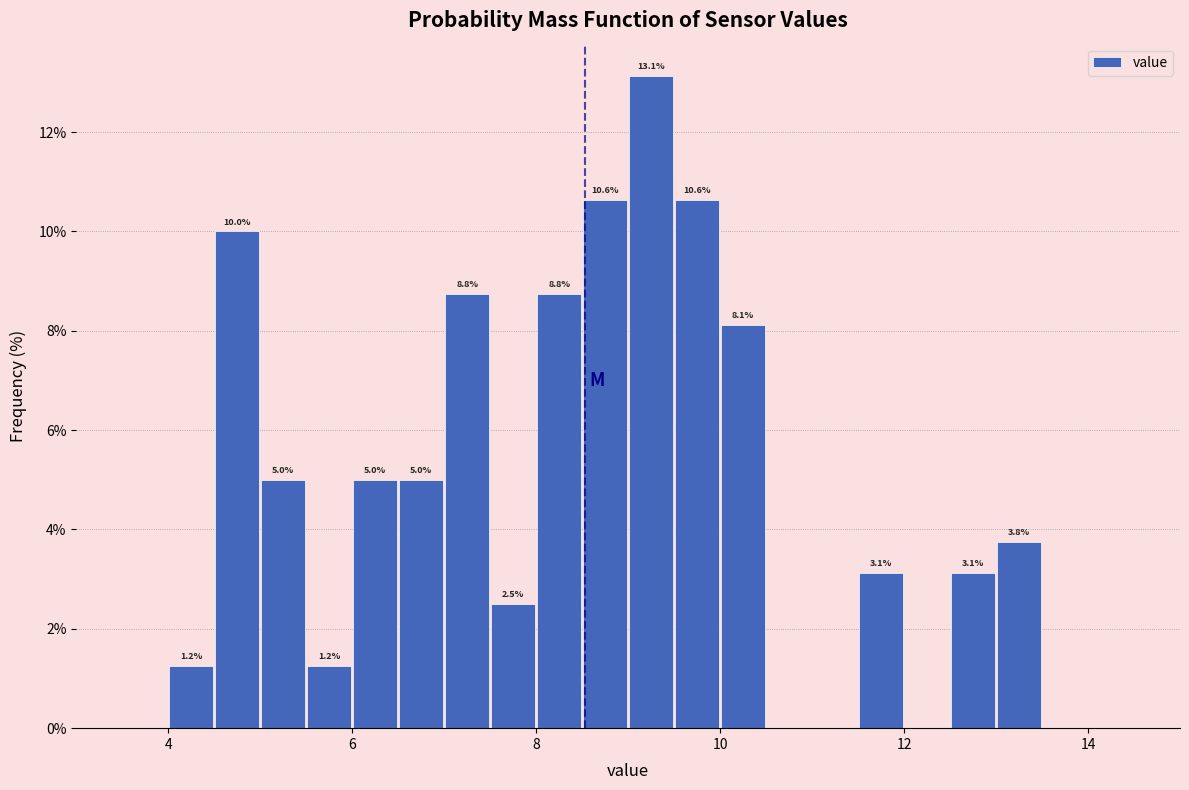

Read against the x-axis, roughly where is the centre of the tallest bar?

9.2